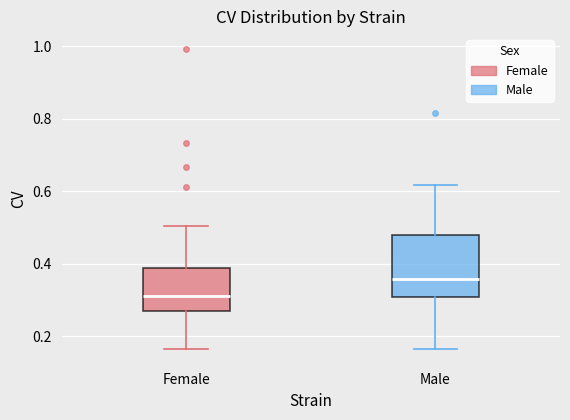

Reading left to right, read every box against the y-axis: the position of its median line, the range the box covers, and the ends of its whiskers. The values are not printed on the chart, so give them approximately, as read against the axis.

Female: median 0.32, box 0.28 to 0.38, whiskers 0.16 to 0.50
Male: median 0.36, box 0.30 to 0.48, whiskers 0.16 to 0.62